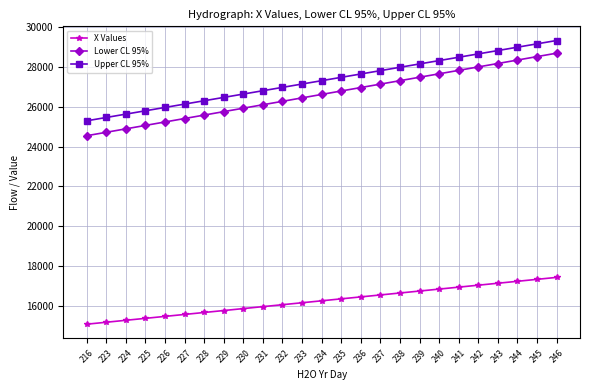

True or false: Lower CL 95% and X Values intersect in this chart.

False